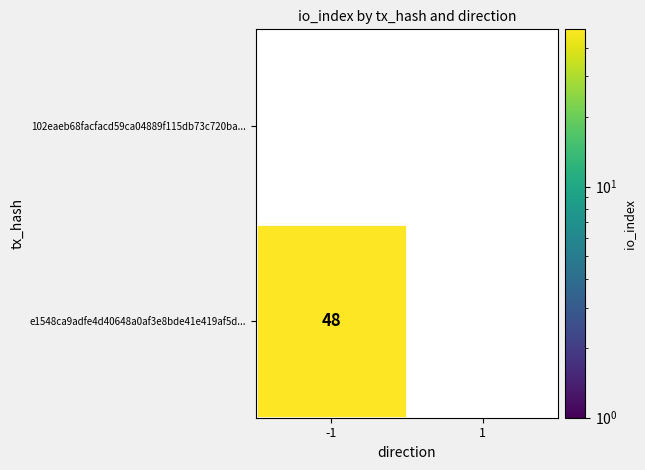

Is it true that e1548ca9adfe4d40648a0af3e8bde41e419af5d... equals 48.0 at -1?

True